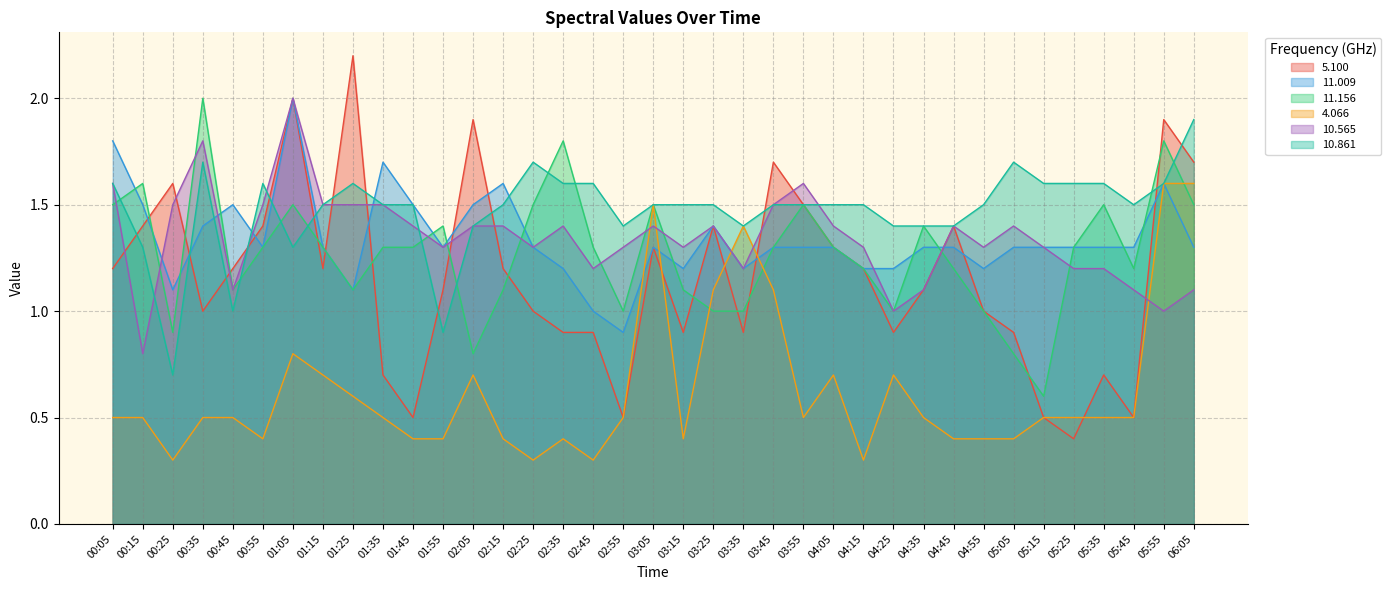

Which category has the highest value in the 11.156 series?

00:35